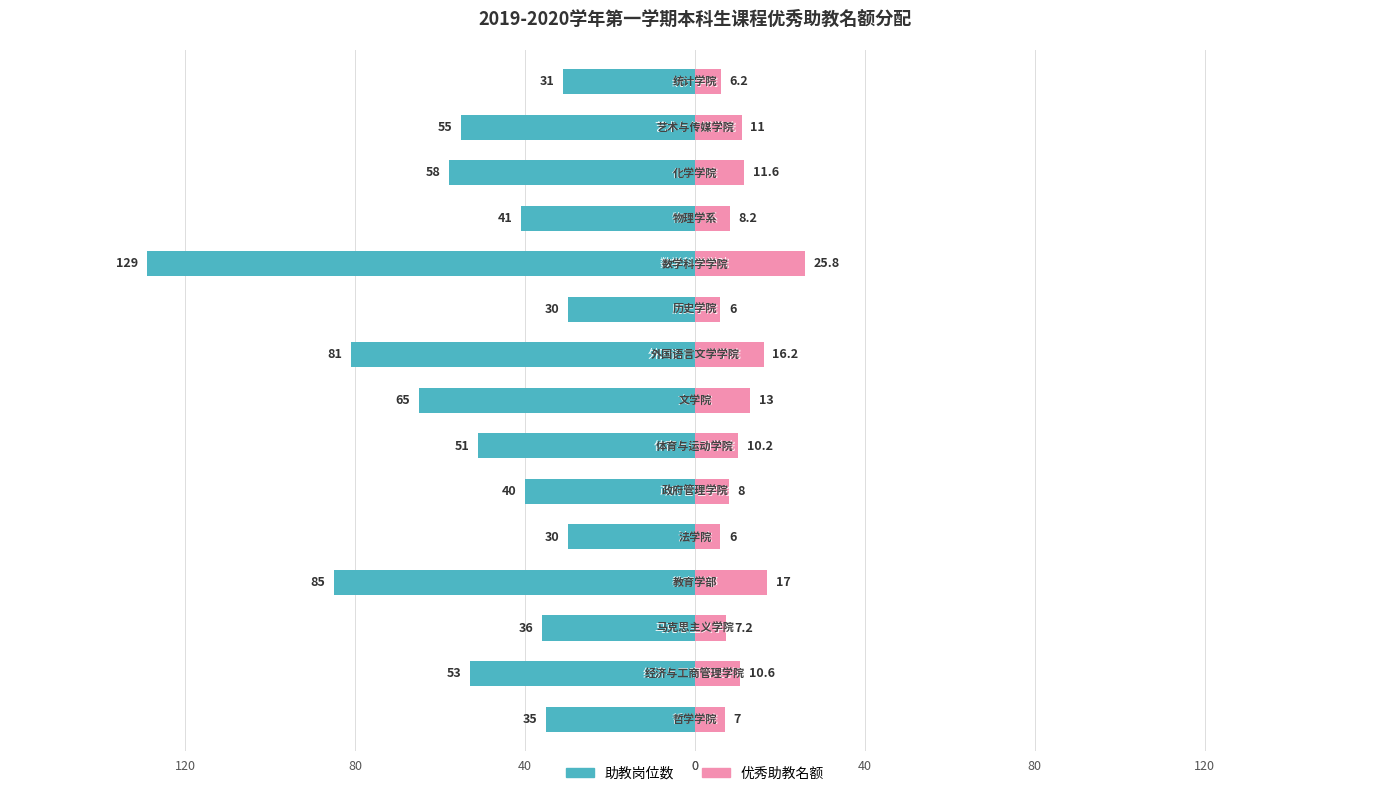

What is the value of the 助教岗位数 bar at the 8th from the left?

-65.0